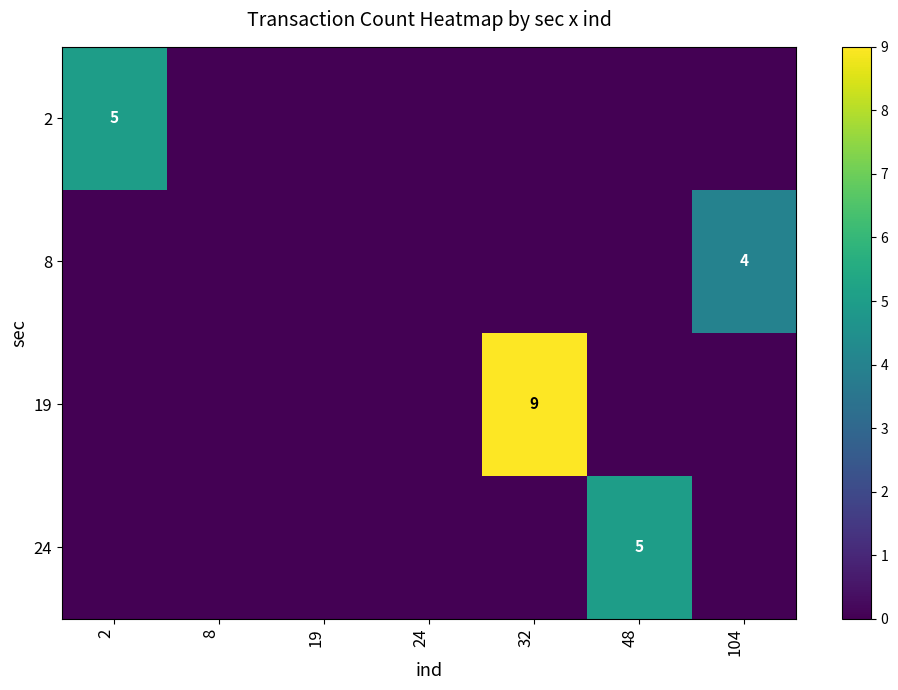

What is the spread (max minus min) of values at 48?

5